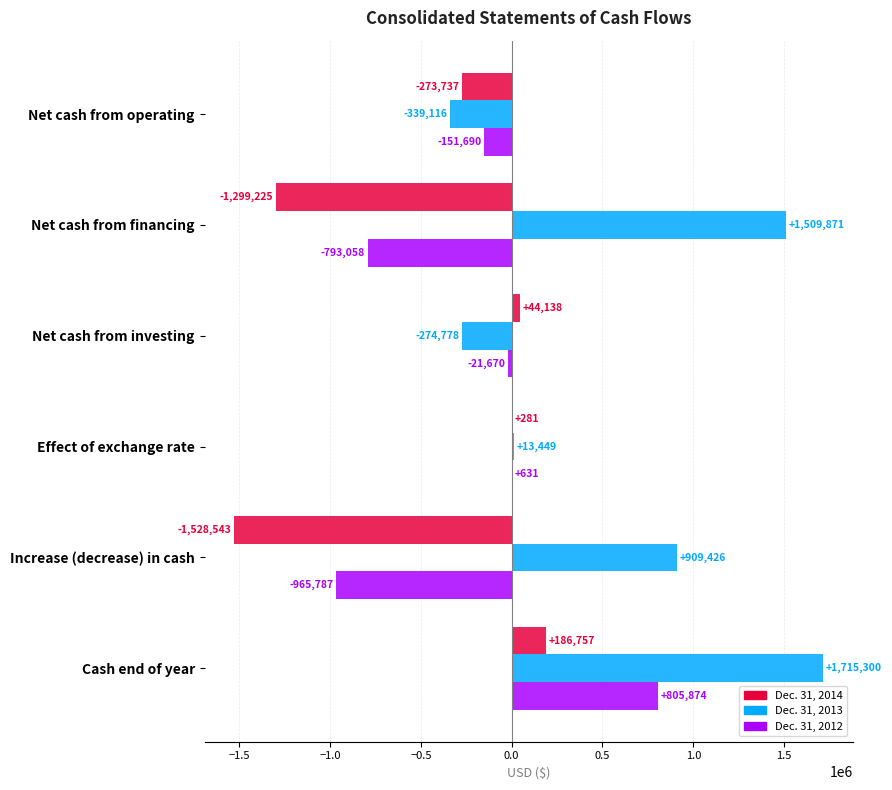

Which series changed the most between Net cash from operating and Increase (decrease) in cash?

Dec. 31, 2014